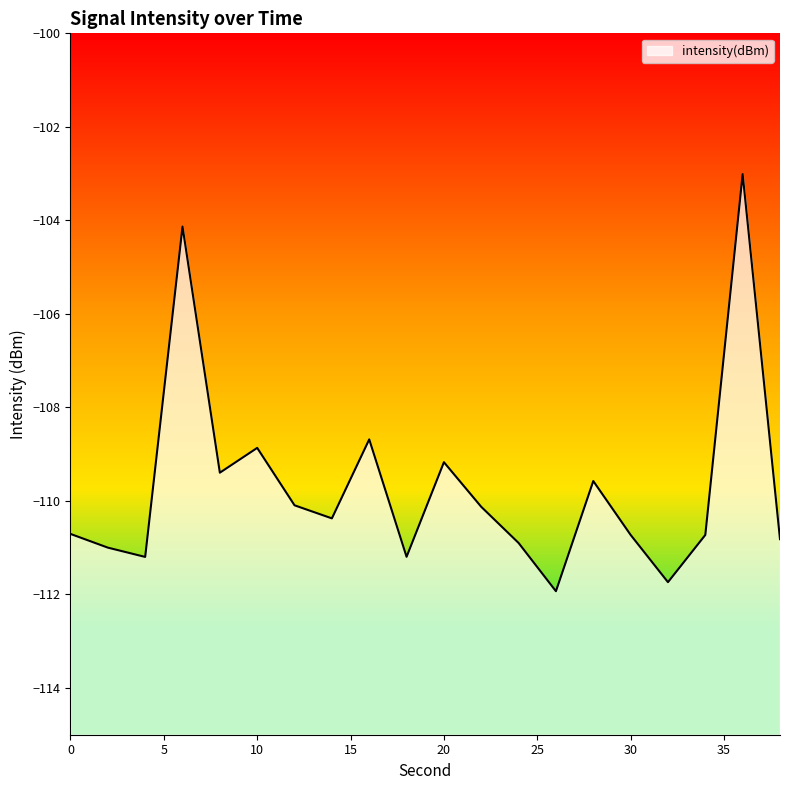

The chart shows a value of -166.4 at 8. True or false?

False